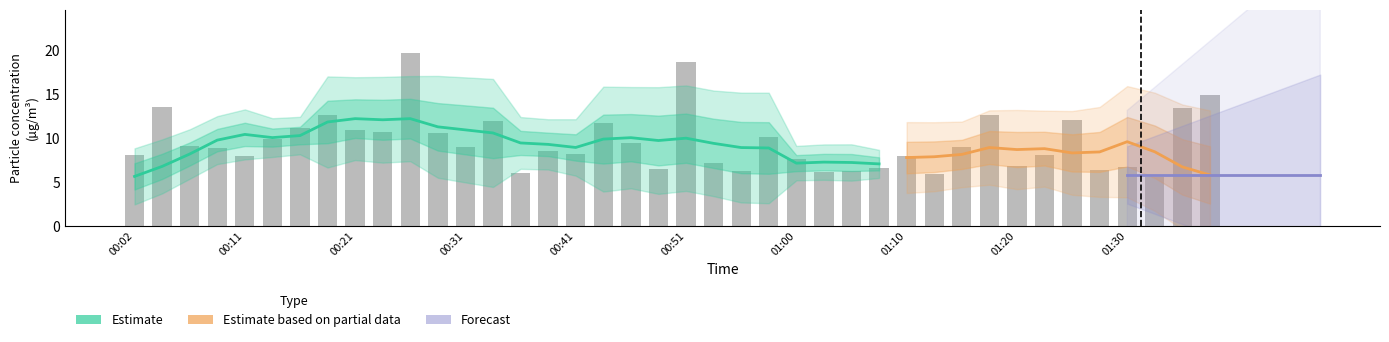

List the labels in order of value, smallest first.

01:32, 01:12, 00:36, 01:03, 01:05, 00:55, 01:27, 00:48, 01:08, 01:30, 01:20, 00:53, 01:00, 00:11, 01:10, 00:02, 01:22, 00:41, 00:38, 00:09, 00:31, 01:15, 00:06, 00:46, 00:14, 00:58, 00:28, 00:23, 00:21, 00:16, 00:43, 00:33, 01:25, 00:19, 01:17, 01:34, 00:04, 01:37, 00:51, 00:26